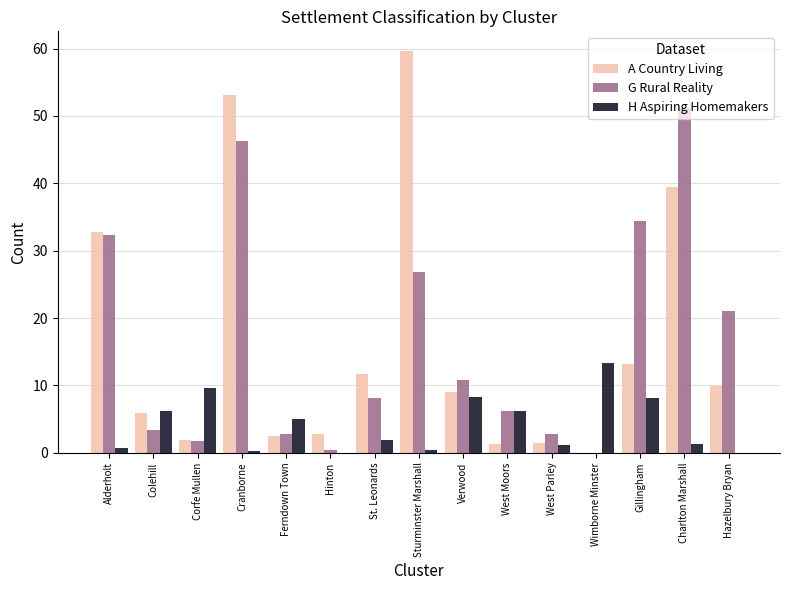

Which category has the highest value in the H Aspiring Homemakers series?

Wimborne Minster